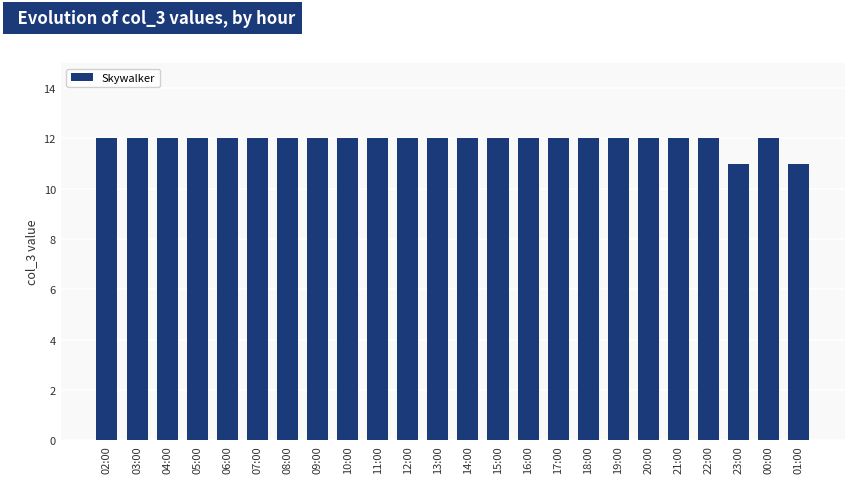

Approximately how many times larger is the value at 22:00 compared to 14:00?

1.0